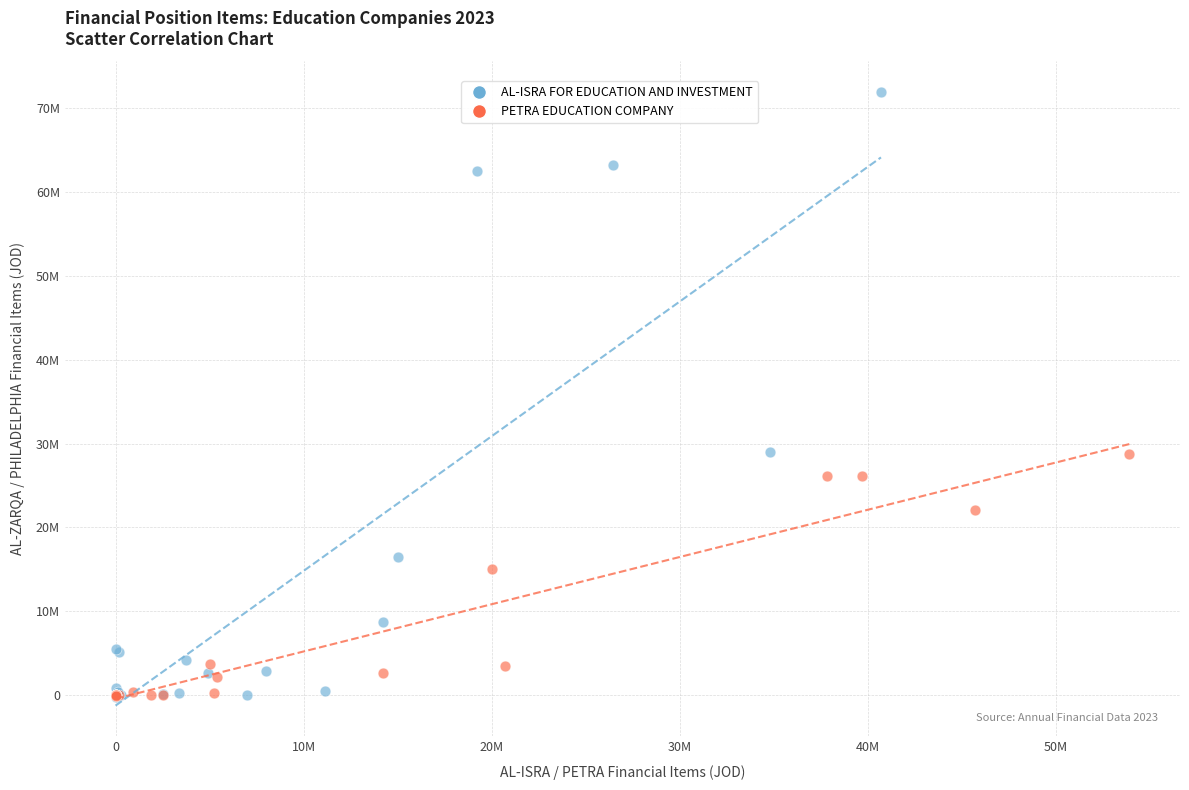

Which series has the widest spread of Y values?

AL-ISRA FOR EDUCATION AND INVESTMENT